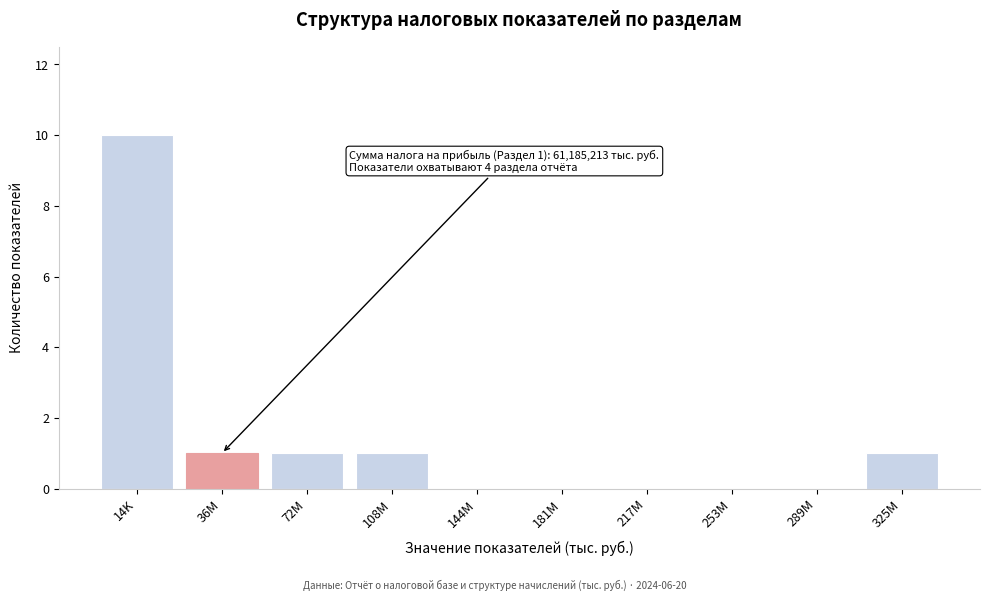

Reading left to right, extract all data points from this chart.

14K=10	36M=1	72M=1	108M=1	144M=0	181M=0	217M=0	253M=0	289M=0	325M=1